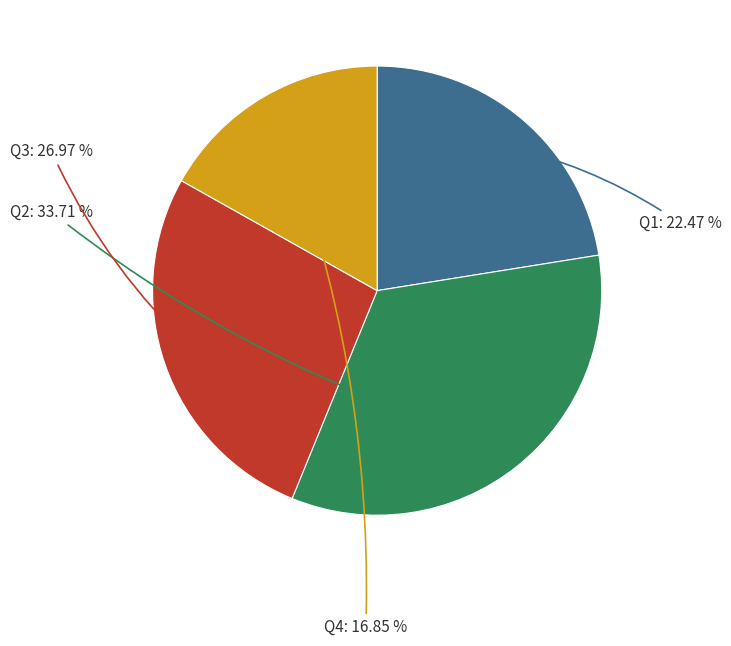

Is it true that Q3 is 27% of the pie?

True